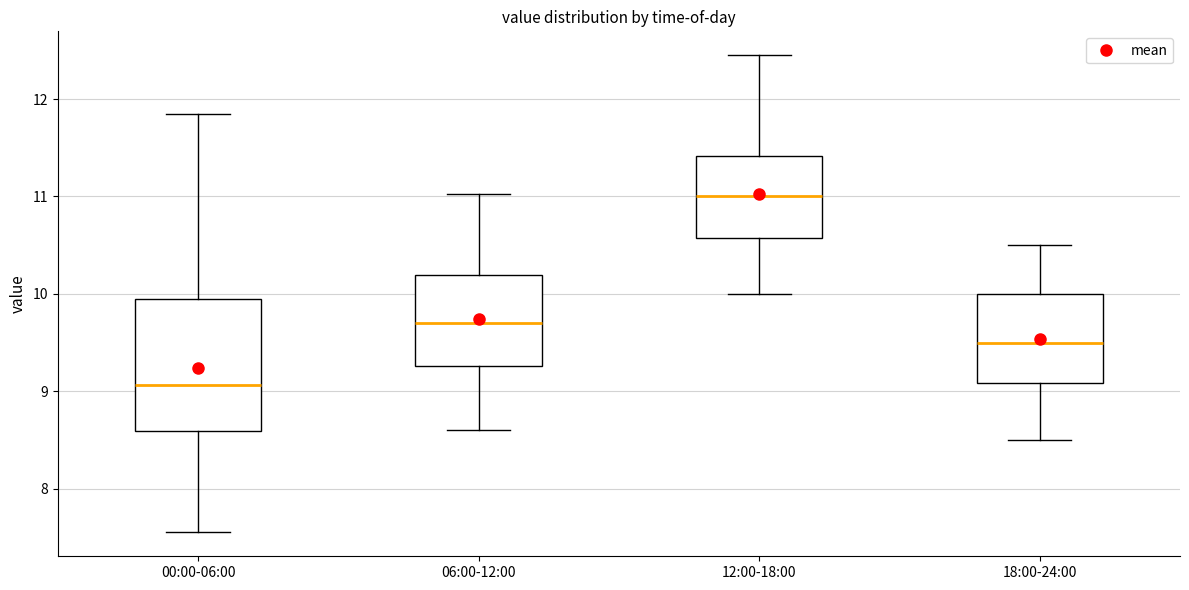

Reading left to right, transcribe this box plot: for each box, give where its median line is, the range the box spans, and where its two whiskers end, as read against the y-axis. The values are not printed on the chart, so give them approximately, as read against the axis.

00:00-06:00: median 9.1, box 8.6 to 9.9, whiskers 7.6 to 11.9
06:00-12:00: median 9.7, box 9.3 to 10.2, whiskers 8.6 to 11.0
12:00-18:00: median 11.0, box 10.6 to 11.4, whiskers 10.0 to 12.5
18:00-24:00: median 9.5, box 9.1 to 10.0, whiskers 8.5 to 10.5